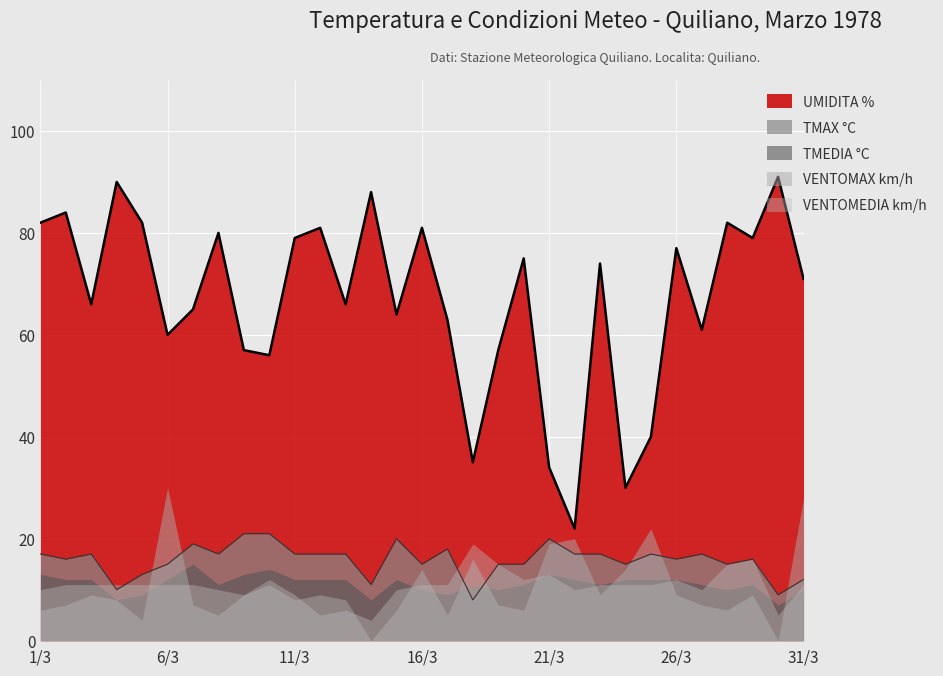

What are all the series names shown in the legend?

UMIDITA %, TMAX °C, TMEDIA °C, VENTOMAX km/h, VENTOMEDIA km/h